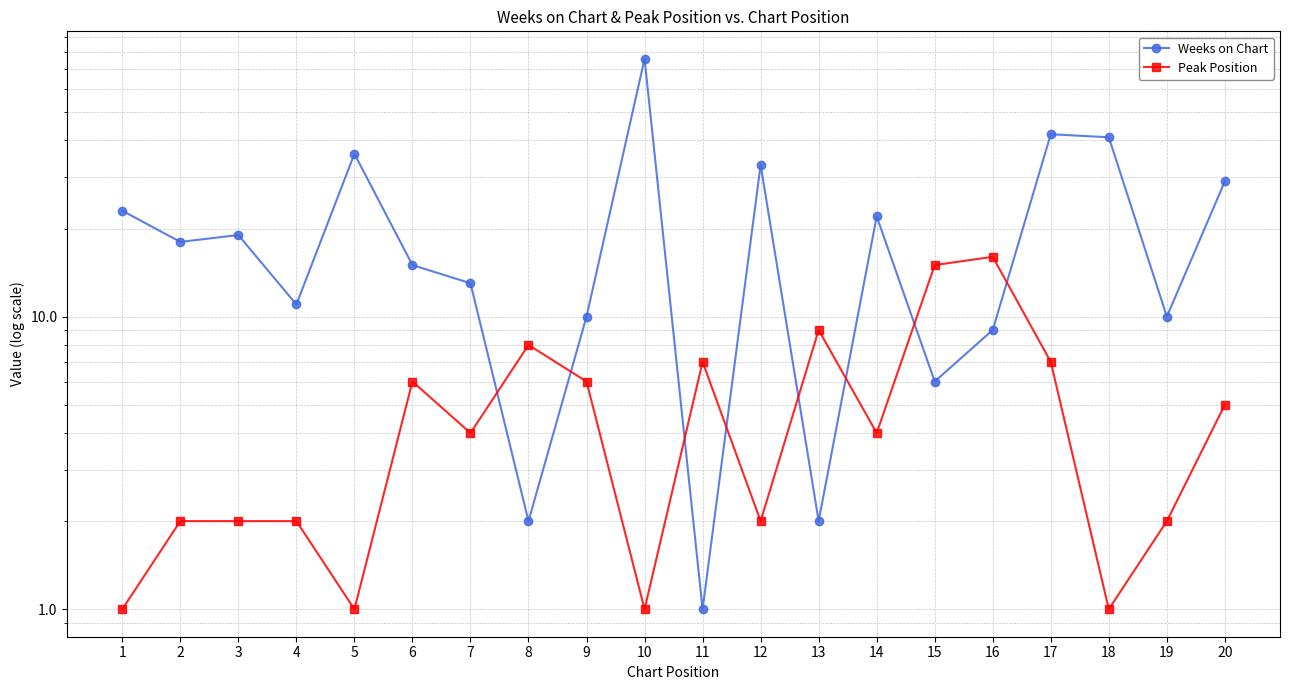

What is the difference between the highest and lowest values at 18?

40